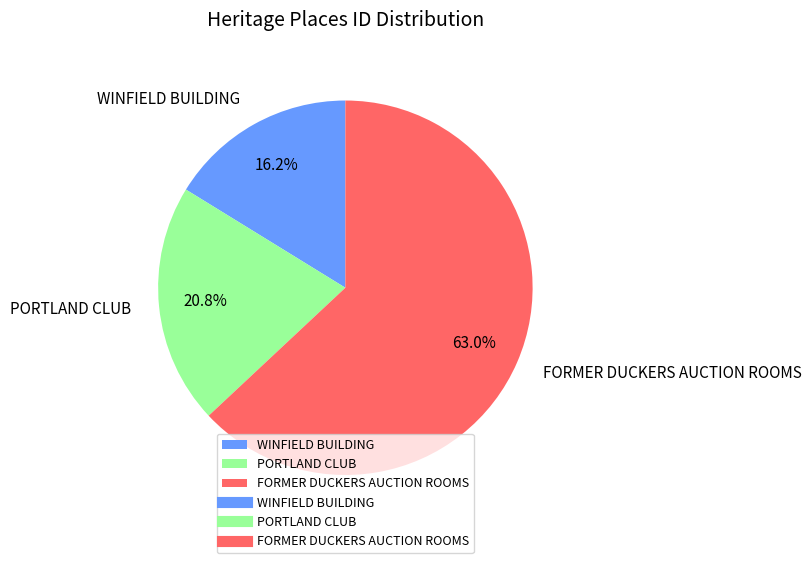

Combined, do WINFIELD BUILDING and PORTLAND CLUB account for over 50%?

No